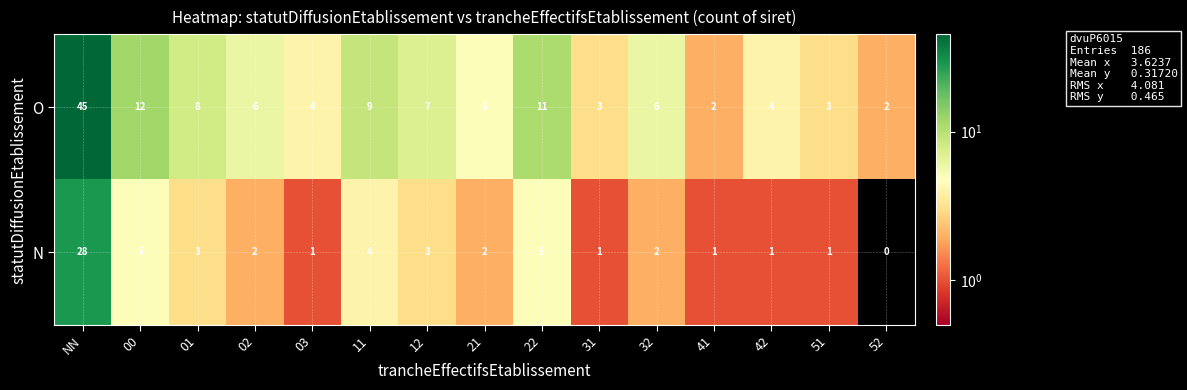

Which series has the largest total across all categories?

O